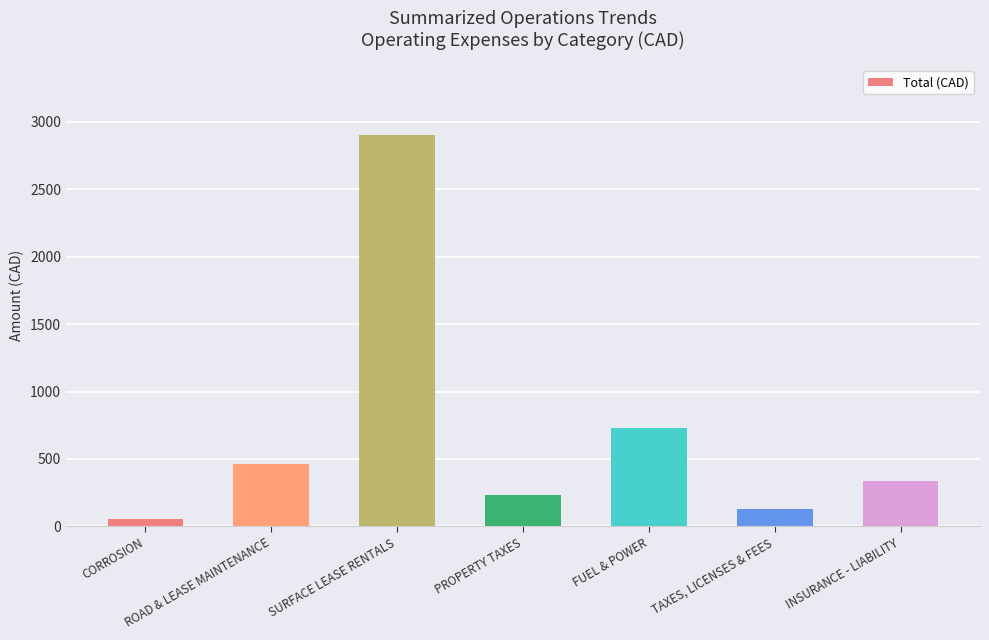

List the labels in order of value, smallest first.

CORROSION, TAXES, LICENSES & FEES, PROPERTY TAXES, INSURANCE - LIABILITY, ROAD & LEASE MAINTENANCE, FUEL & POWER, SURFACE LEASE RENTALS